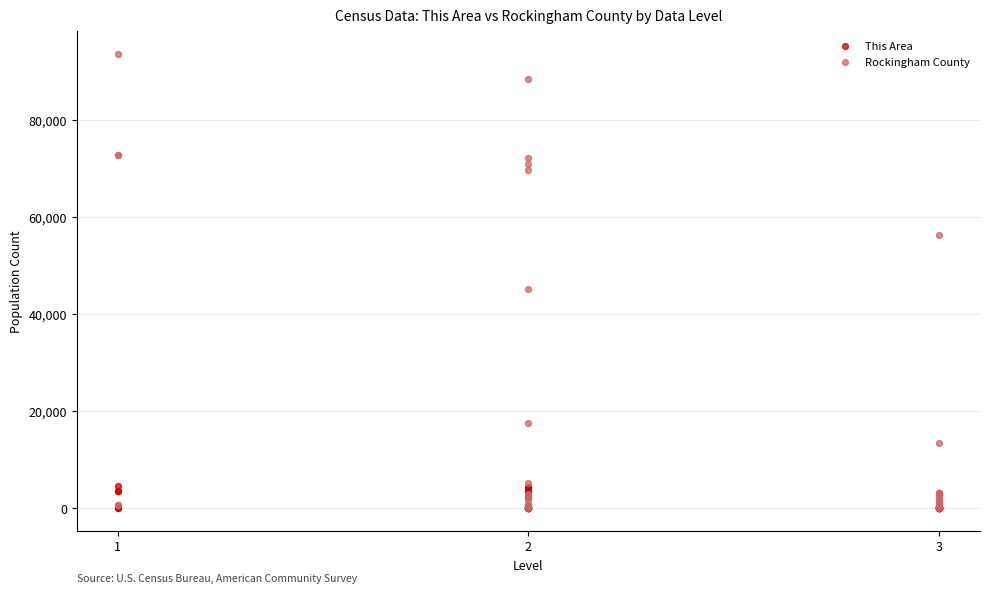

Across all series, what Y value is closest to 46822?

45166